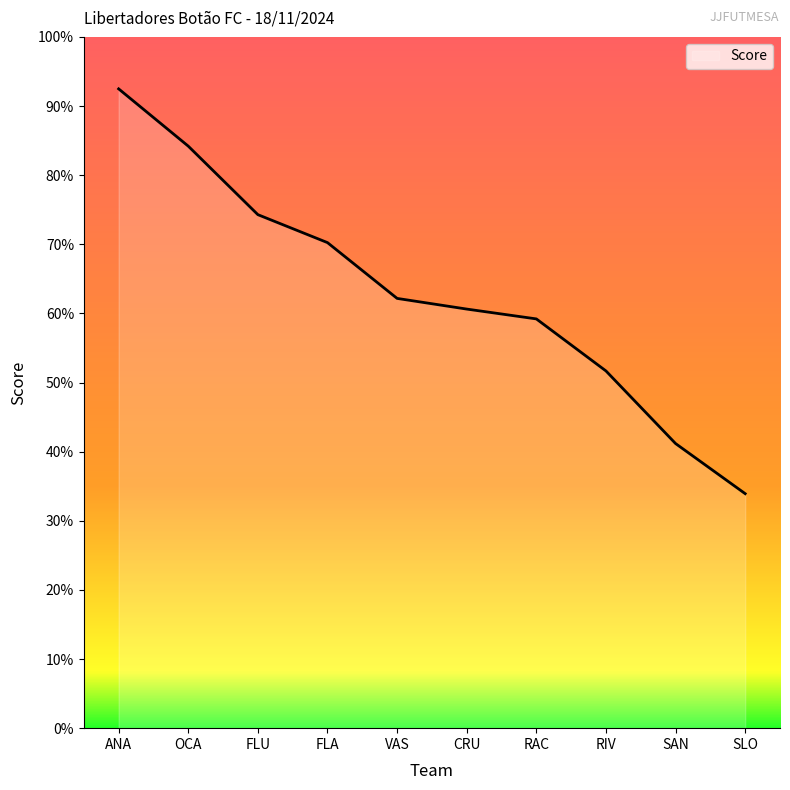

Reading left to right, list all the values displayed in this chart.

ANA=0.9	OCA=0.8	FLU=0.7	FLA=0.7	VAS=0.6	CRU=0.6	RAC=0.6	RIV=0.5	SAN=0.4	SLO=0.3